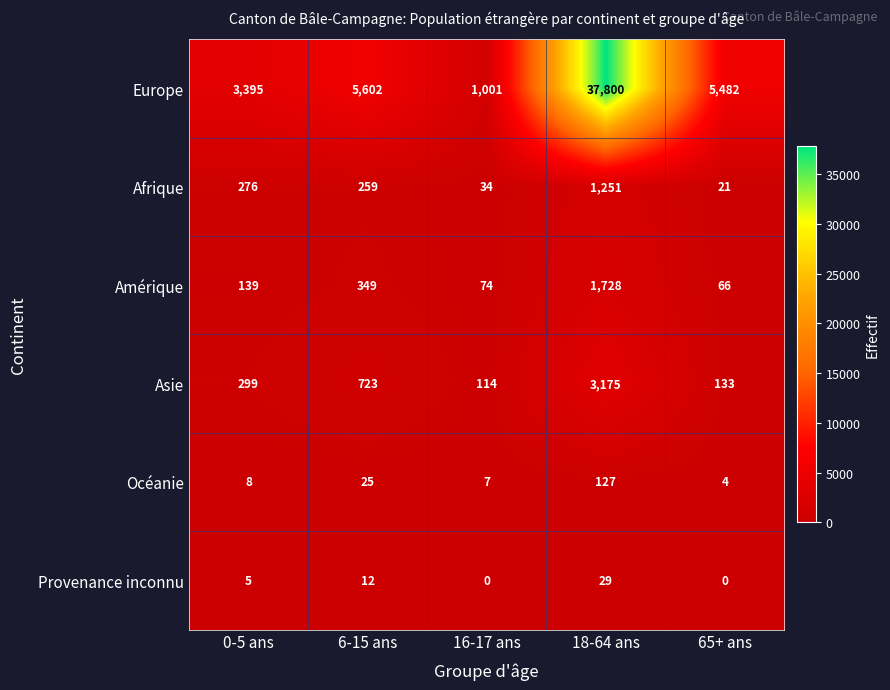

What is the difference between the highest and lowest values at 0-5 ans?

3390